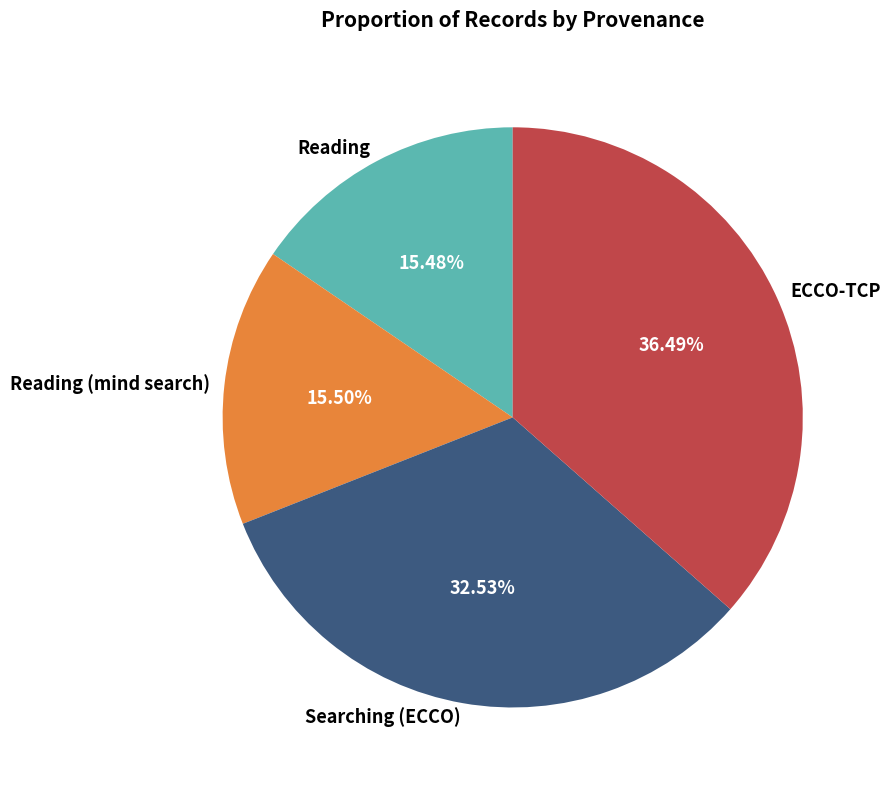

Which slice is the largest?

ECCO-TCP